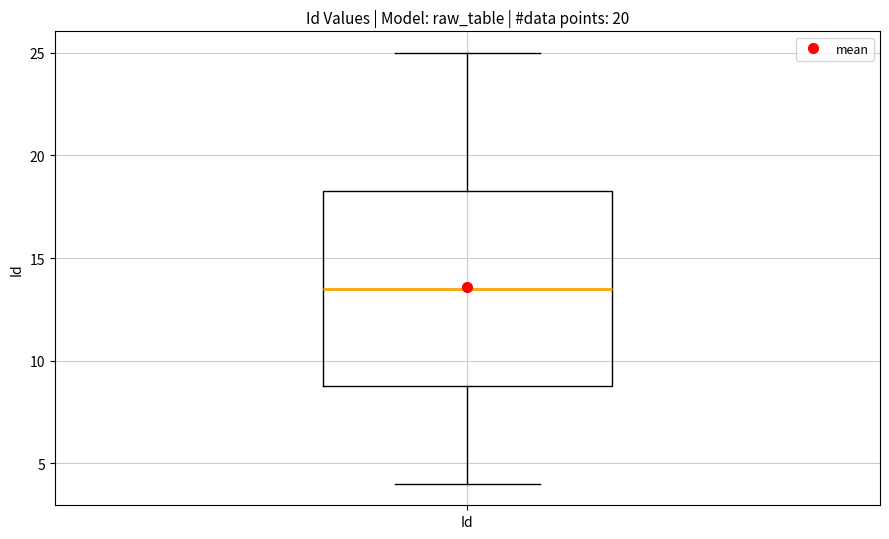

Read this box plot against the y-axis: the position of the median line, the range covered by the box, and the ends of both whiskers. The values are not printed on the chart, so give them approximately, as read against the axis.

median 13.5, box 9.0 to 18.5, whiskers 4.0 to 25.0